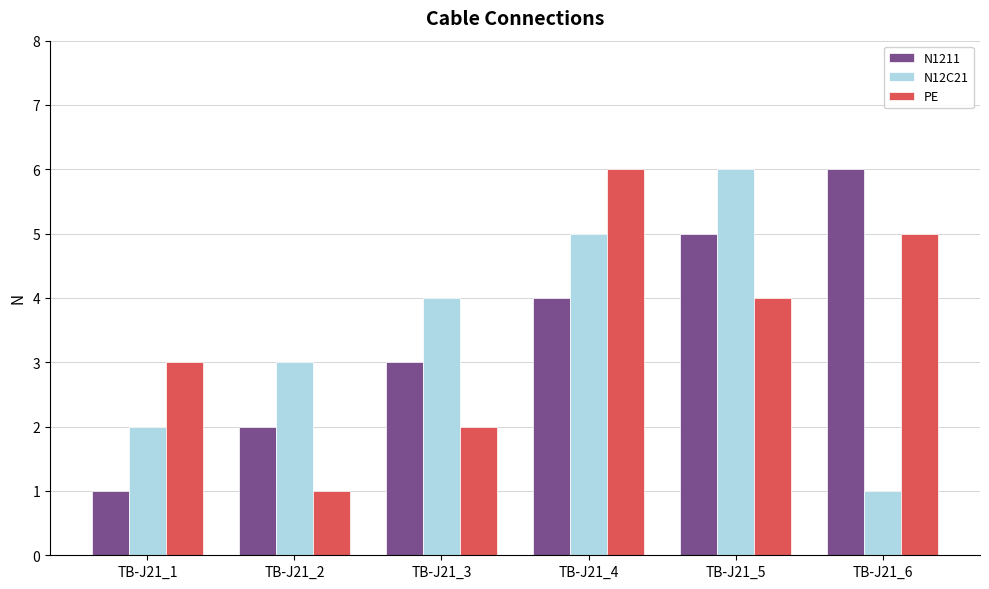

Are the bars grouped side by side (vs. stacked)?

Yes